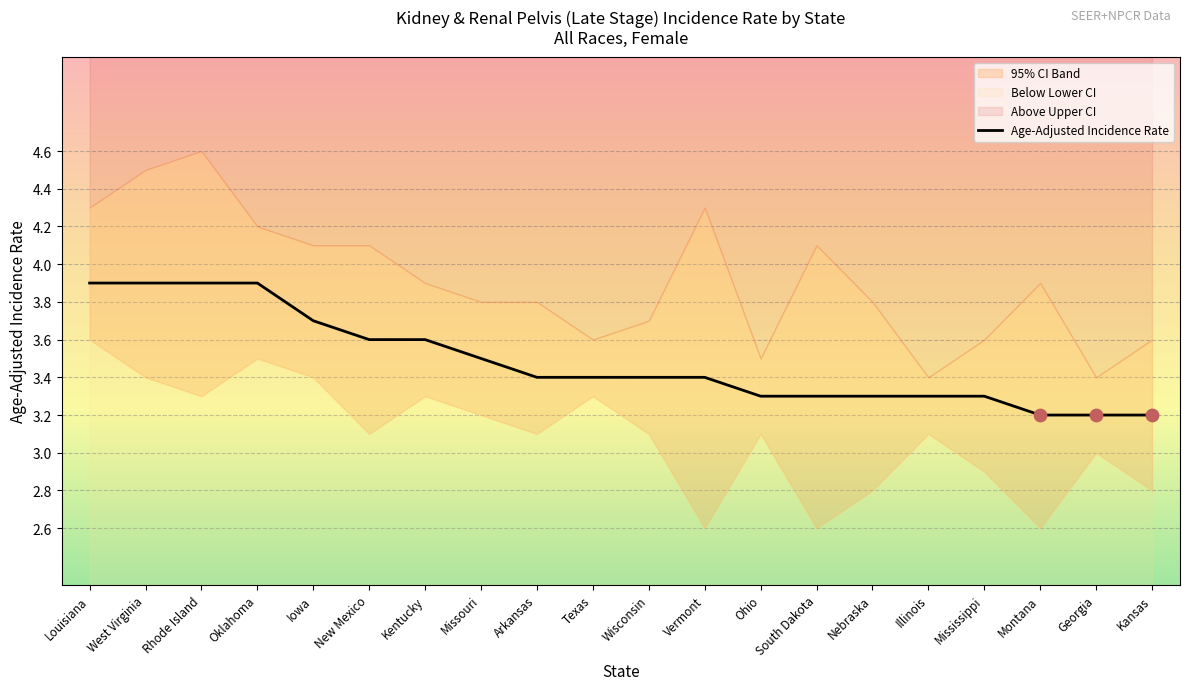

Between Oklahoma and Mississippi, which is larger?

Oklahoma